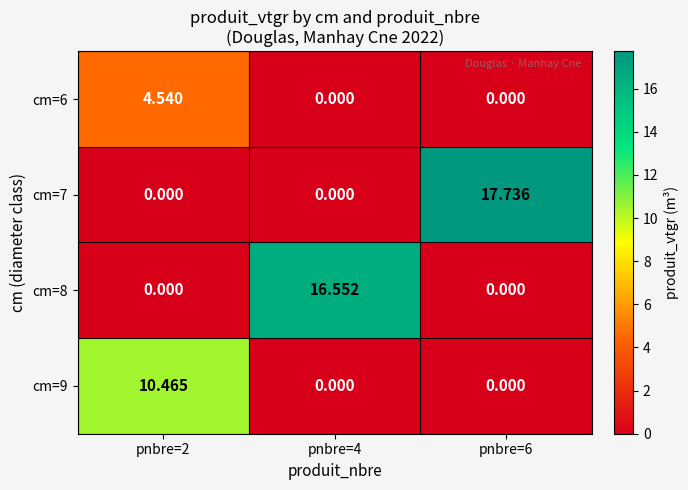

At how many categories does at least one series exceed 2?

3